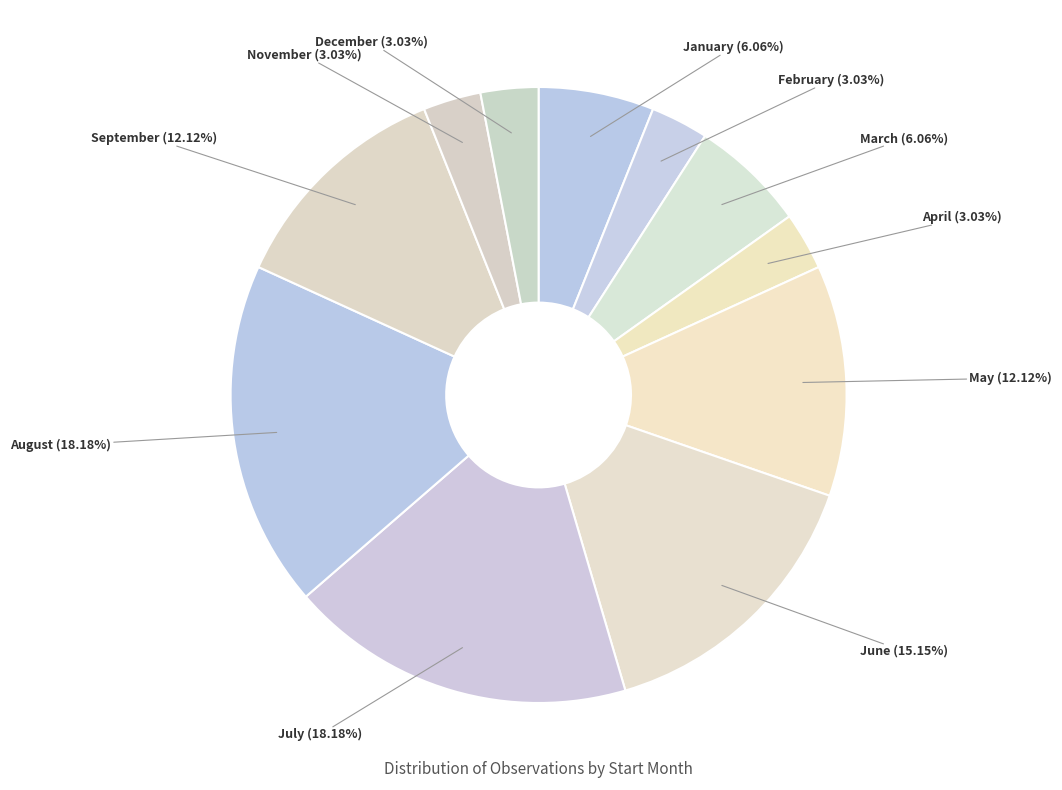

Count the number of slices in the pie.

11